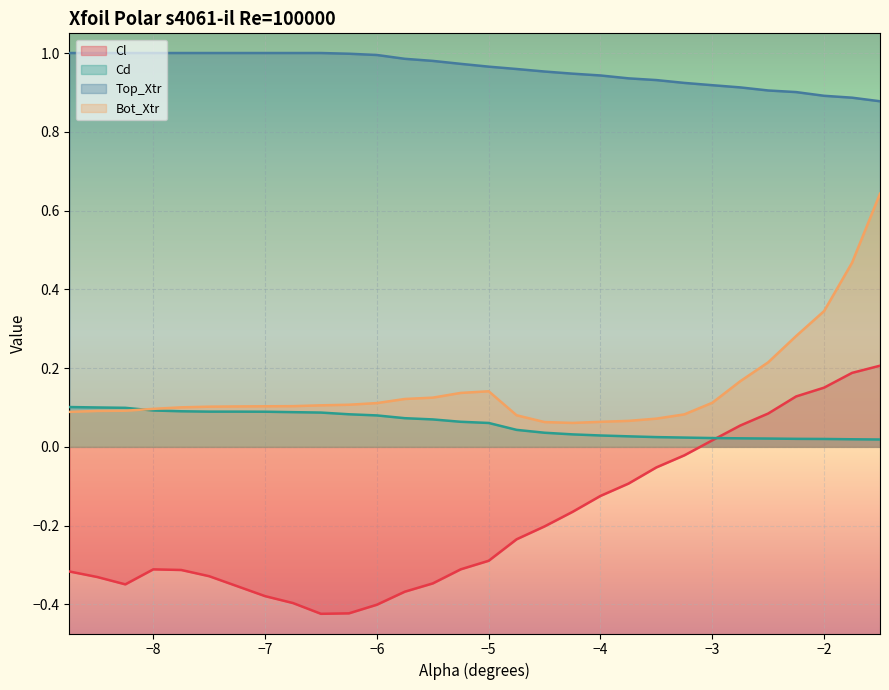

Which category has the lowest value across all series?

-6.5